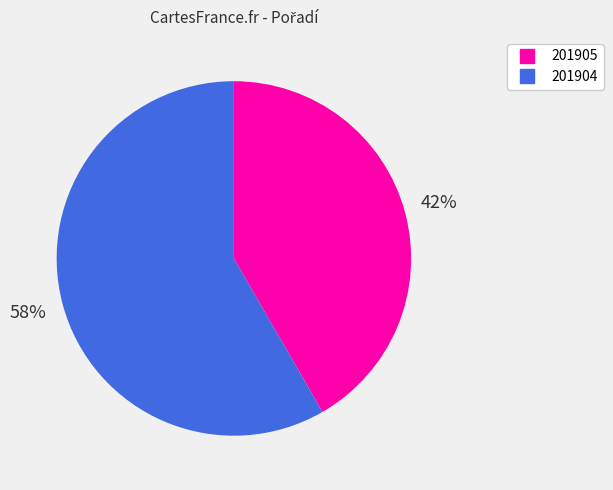

True or false: 201905 accounts for 30% of the total.

False